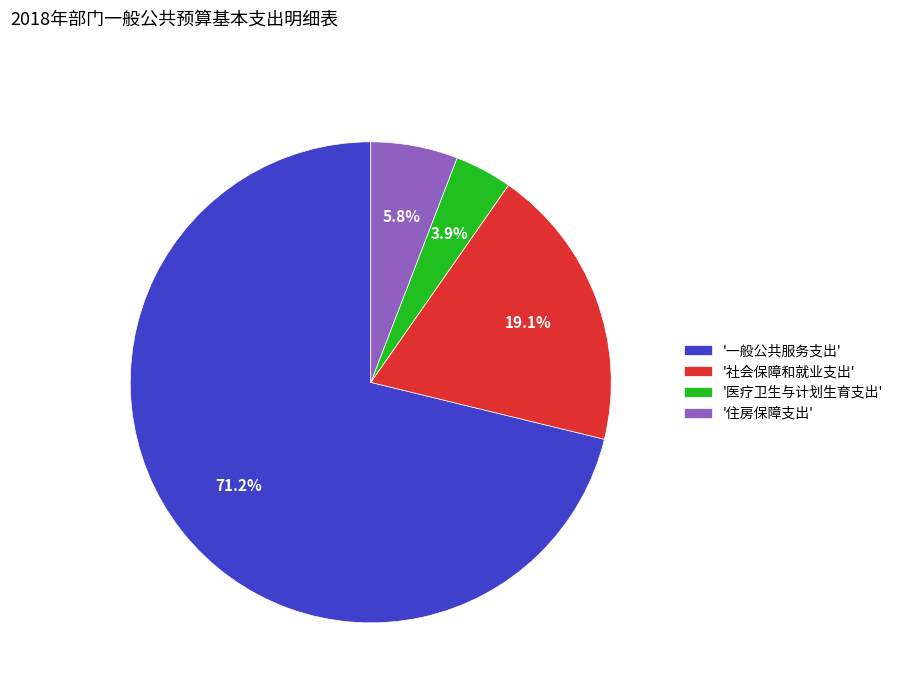

Rank the categories by value from highest to lowest.

'一般公共服务支出', '社会保障和就业支出', '住房保障支出', '医疗卫生与计划生育支出'